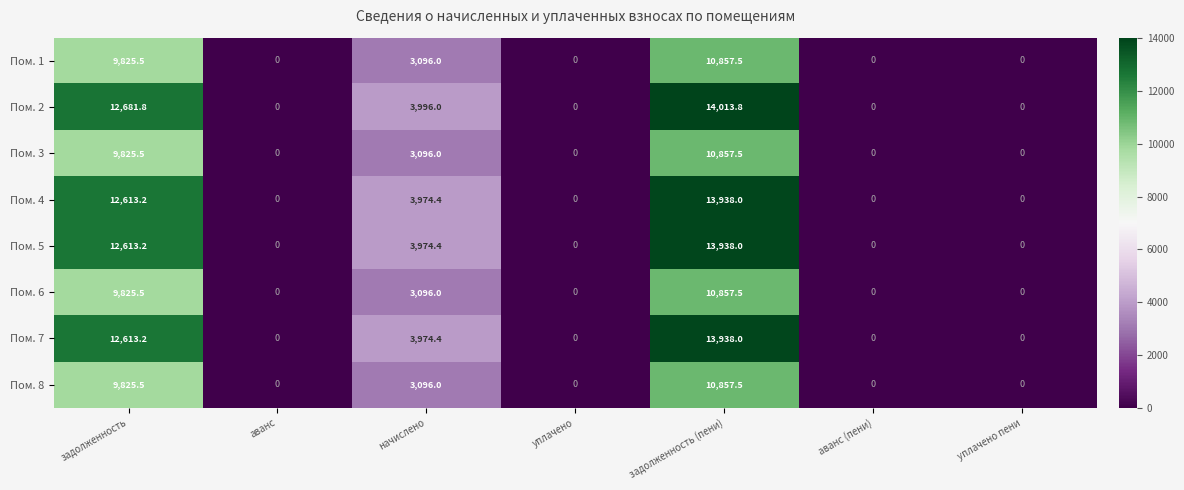

What is the difference between the highest and lowest values at начислено?

900.0